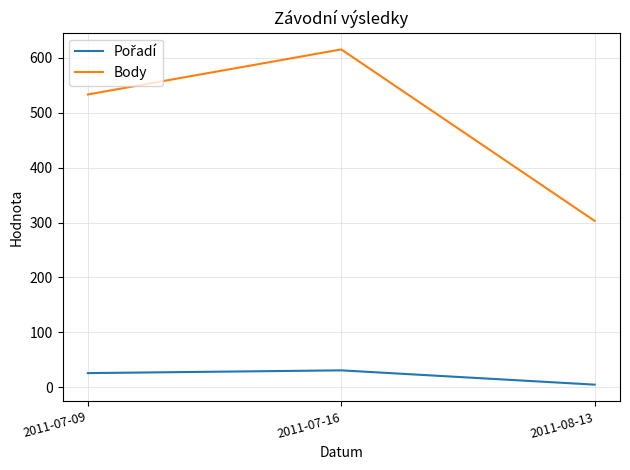

What is the spread (max minus min) of values at 2011-07-09?

507